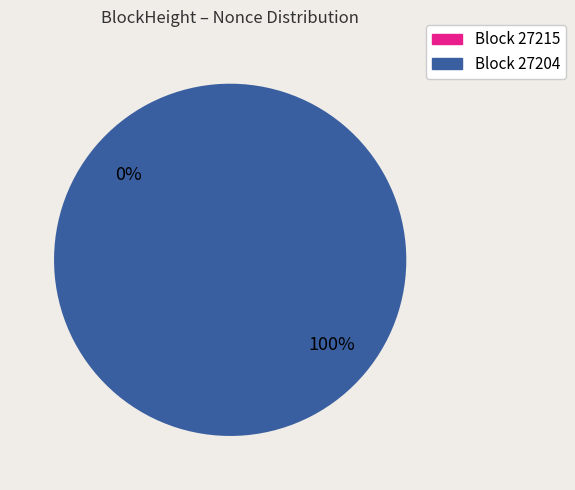

What is the largest slice in the pie chart?

27204